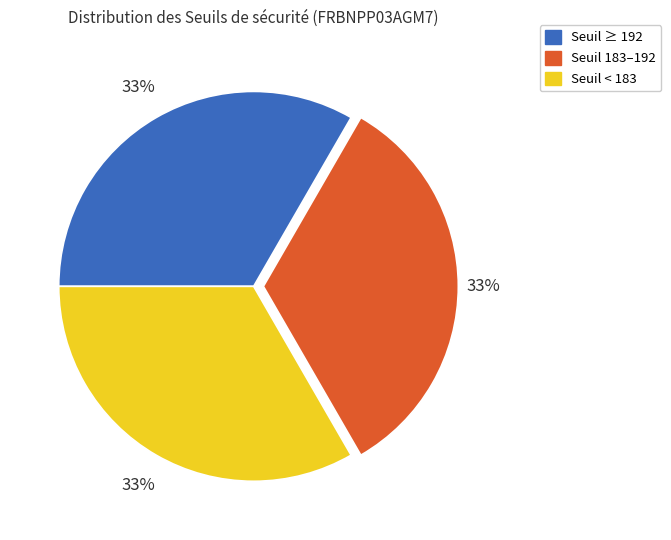

Combined, do Seuil < 183 and Seuil 183–192 account for over 50%?

Yes